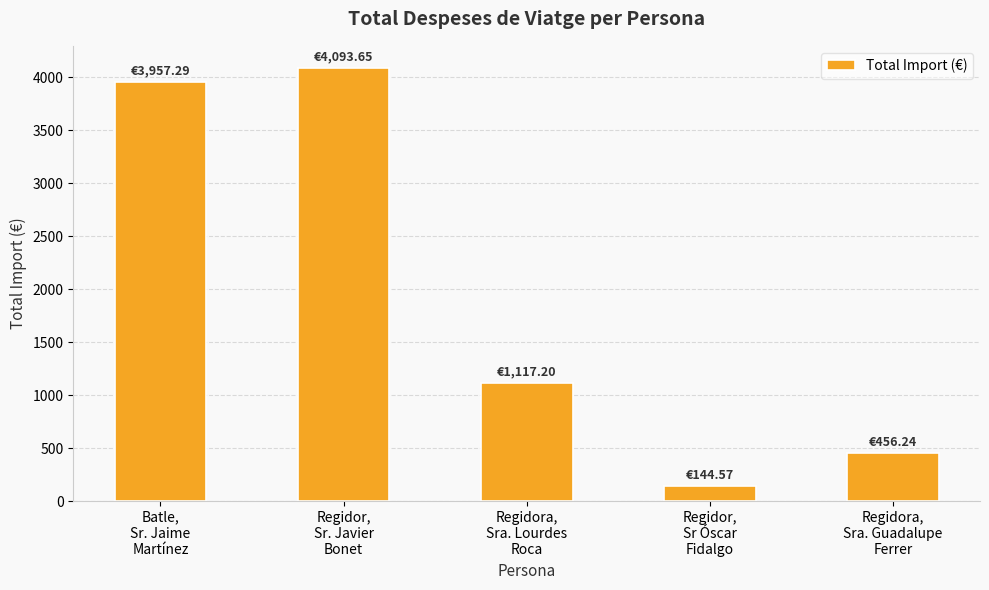

What is the minimum value shown in the chart?

144.6